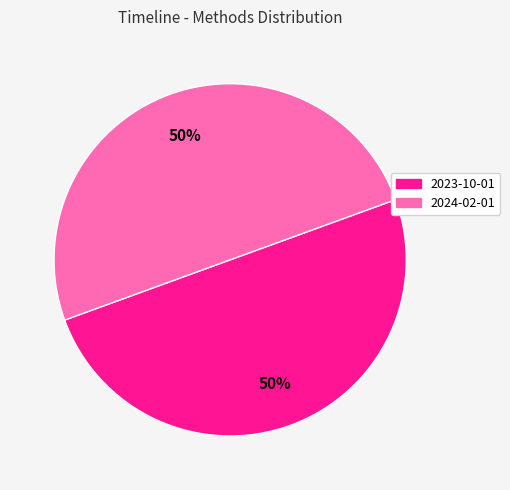

True or false: 2023-10-01 accounts for 50% of the total.

True